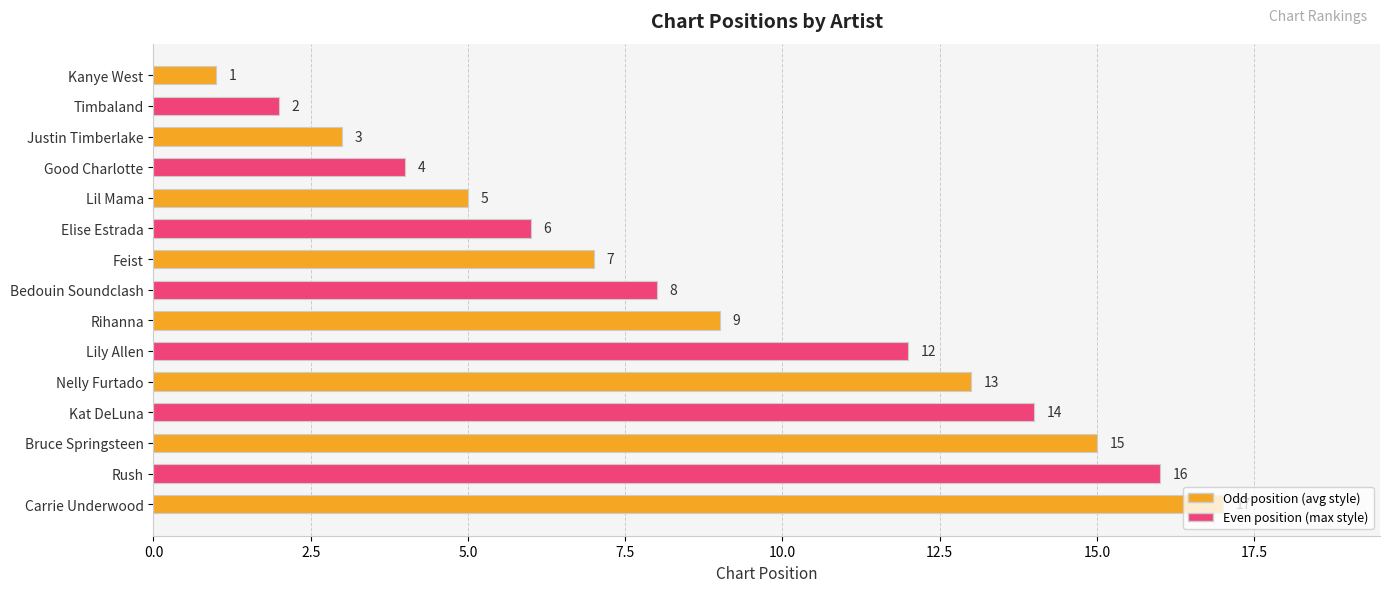

How many series are shown in this chart?

1